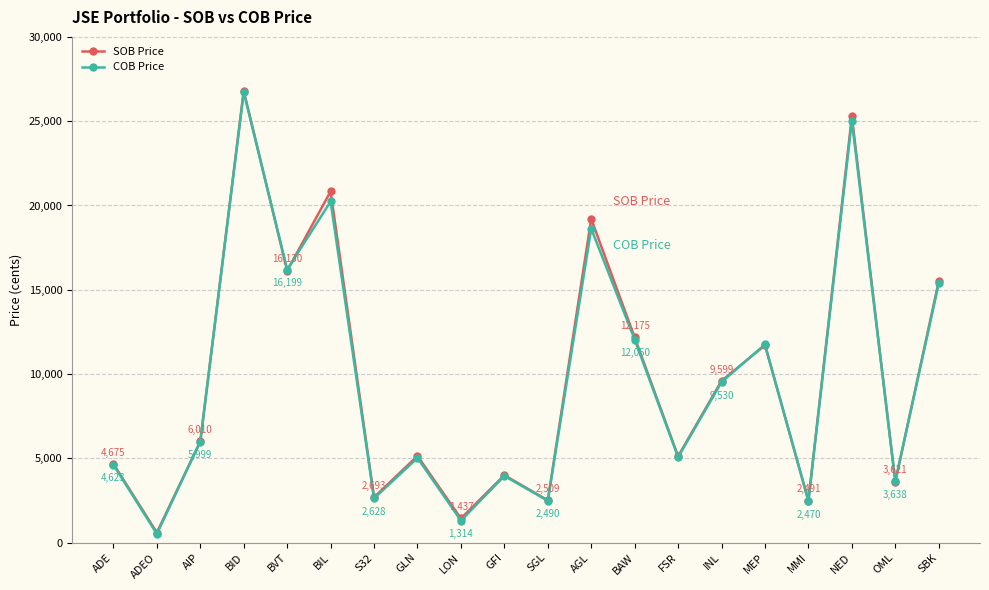

True or false: SOB Price and COB Price cross at least once.

True